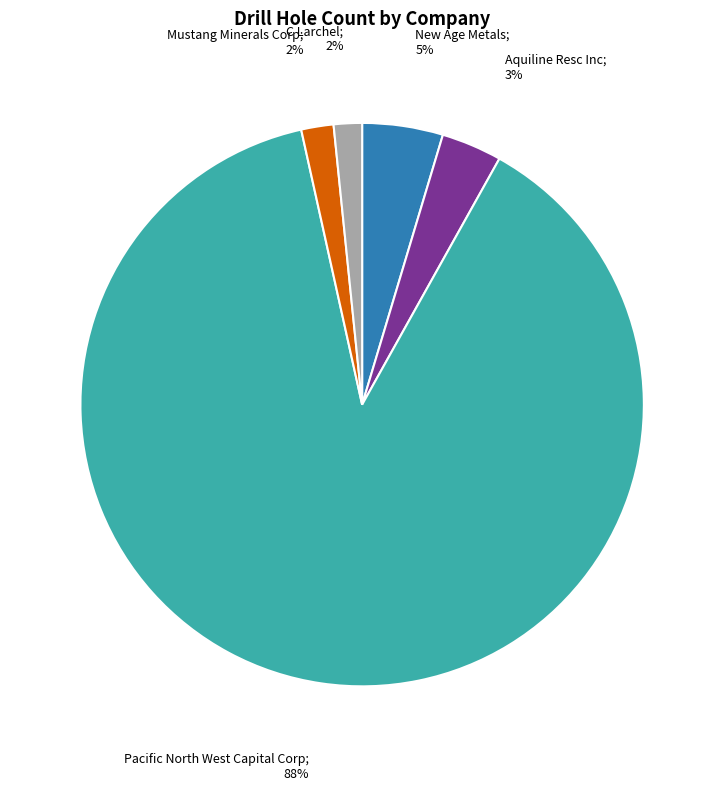

To the nearest percent, what is the average slice percentage?

20%